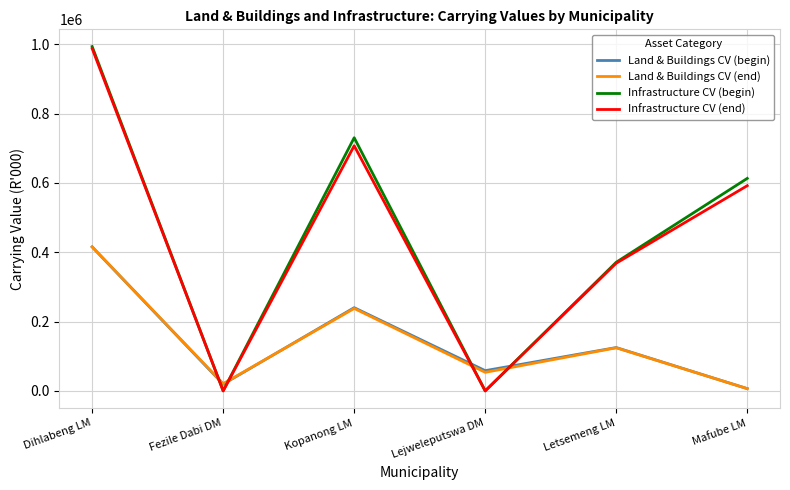

What is the difference between the highest and lowest values at Kopanong LM?

492497